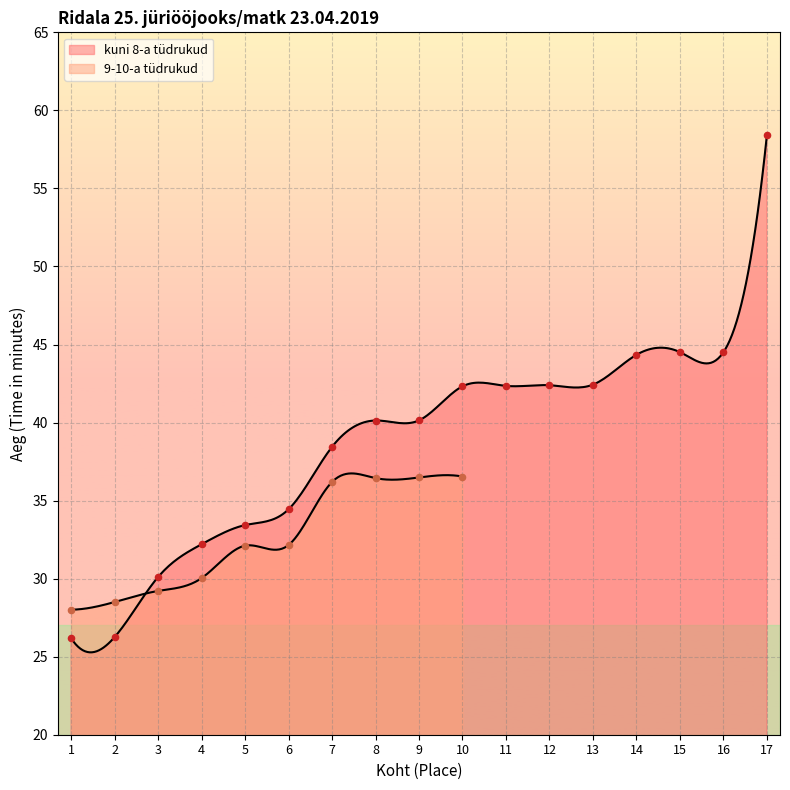

What is the ratio of the value at 17 to the value at 12?

1.4